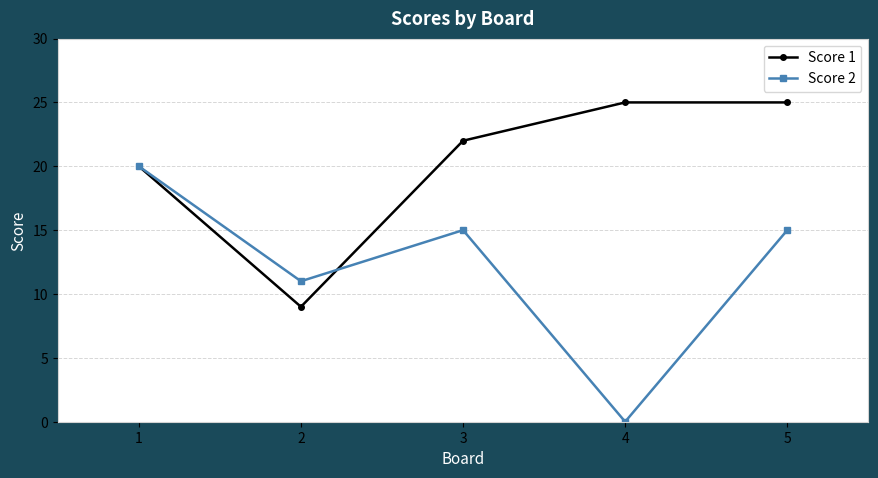

Reading left to right, extract all data points from this chart.

Score 1: 1=20	2=9	3=22	4=25	5=25
Score 2: 1=20	2=11	3=15	4=0	5=15